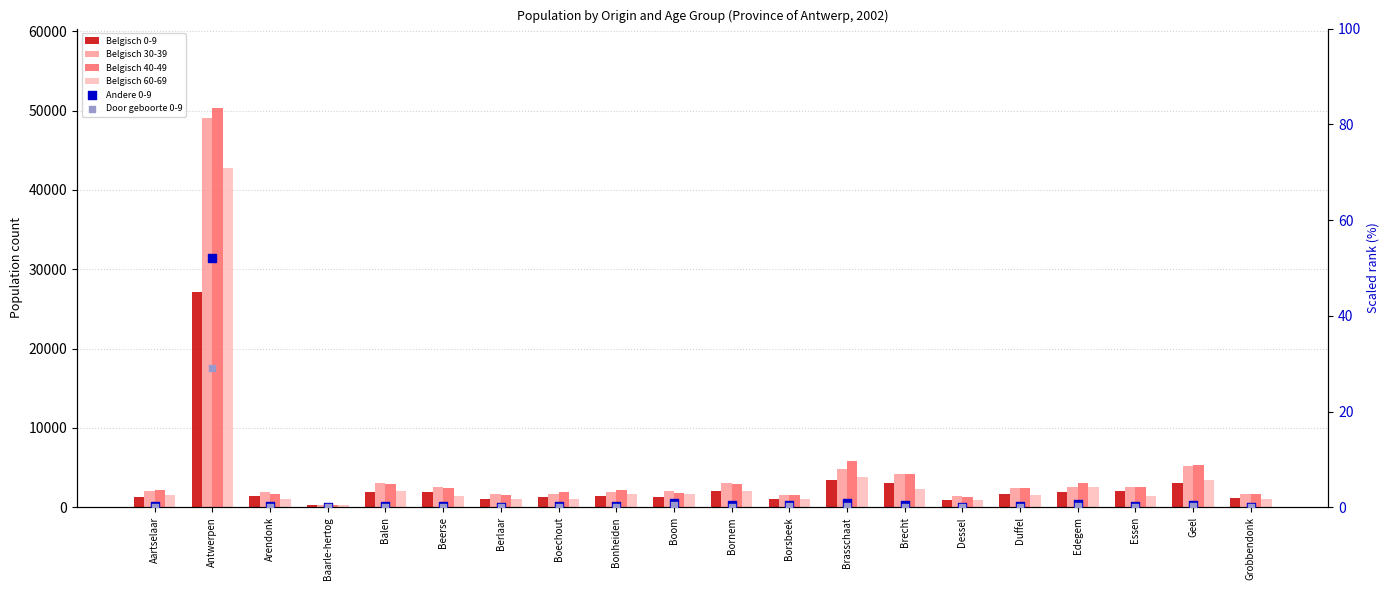

Which series has the largest total across all categories?

Belgisch 40-49